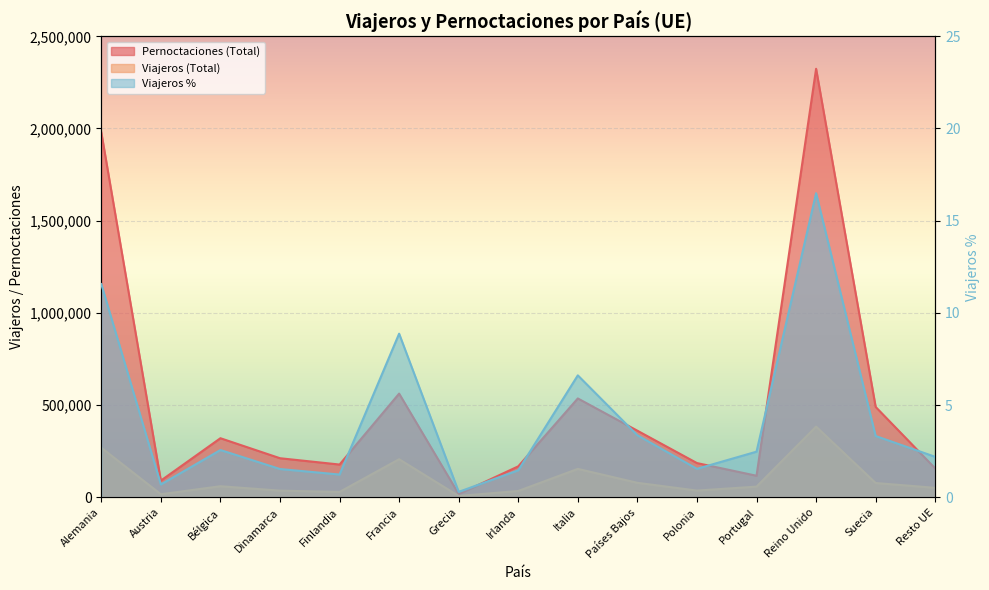

What is the lowest value of the Viajeros (Total) series?

6766.0